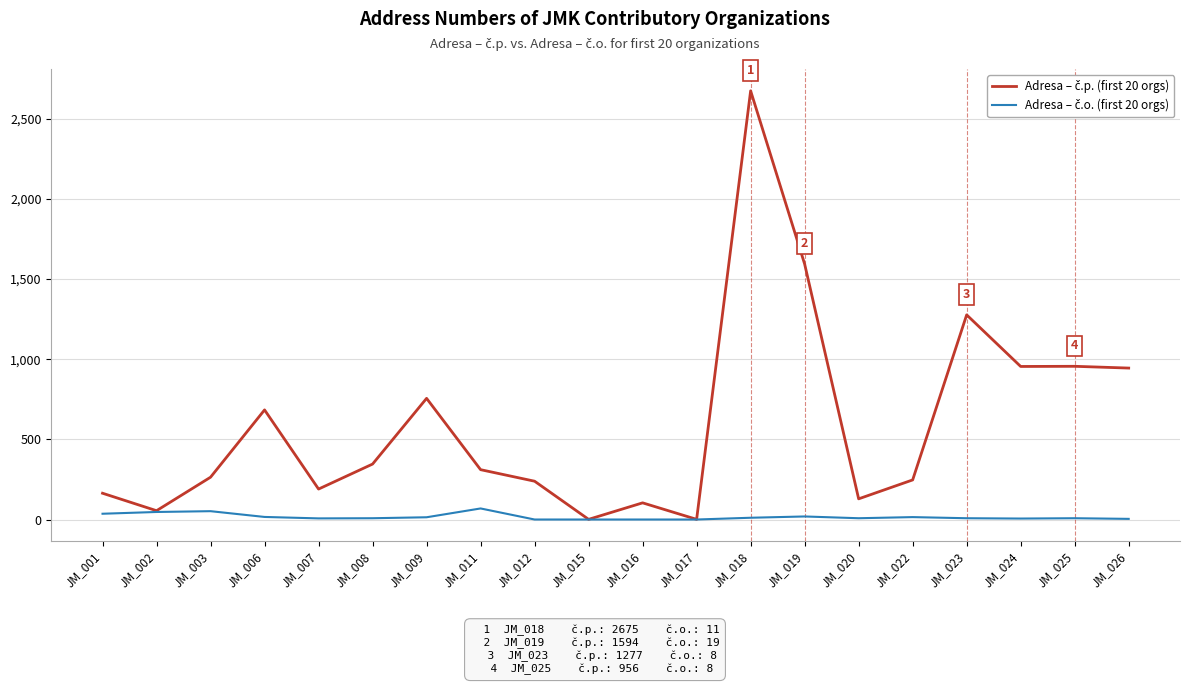

What is the maximum value shown in the chart?

2675